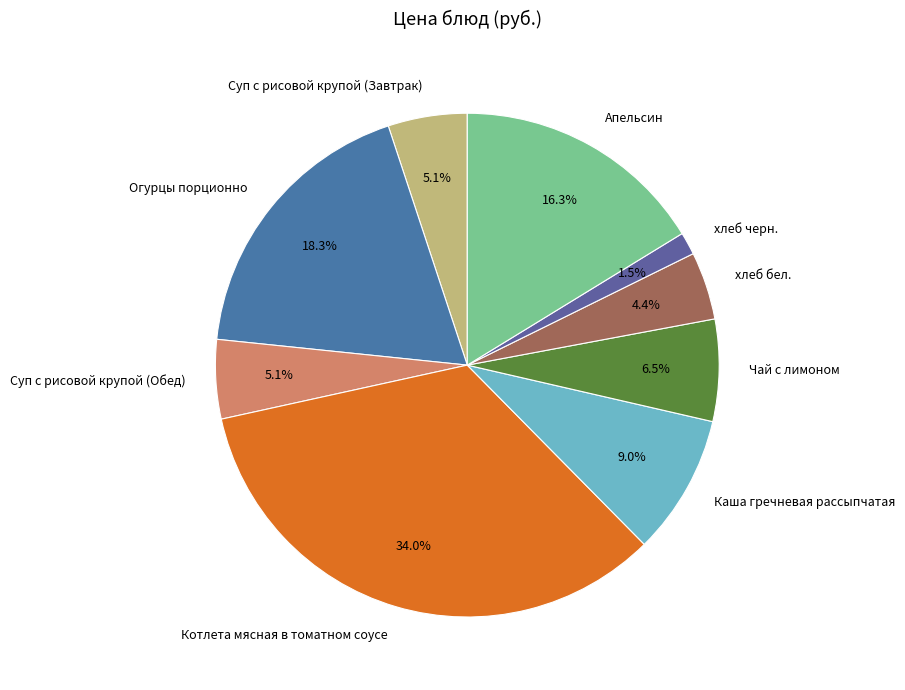

Is there a majority slice in this chart?

No